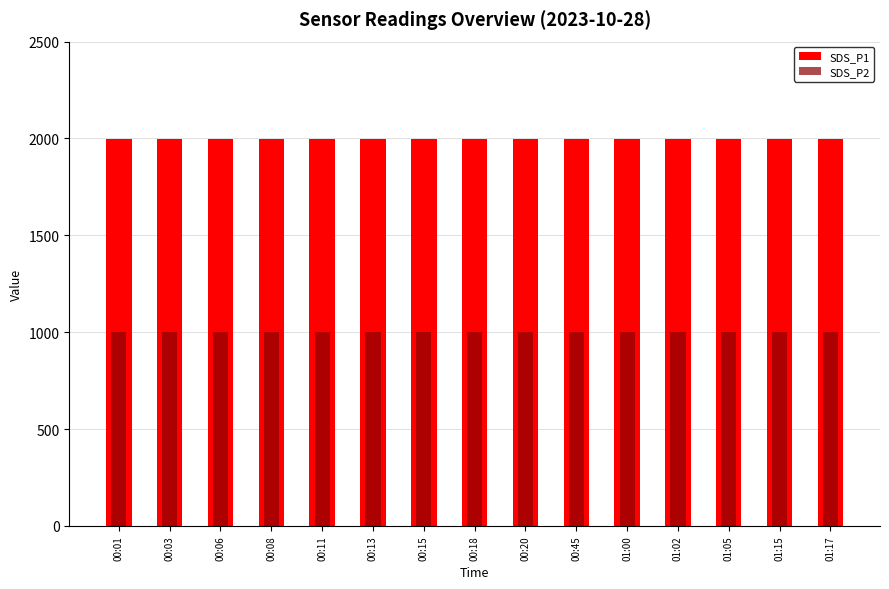

Reading right to left, list all the values displayed in this chart.

SDS_P1: 1999.9	1999.9	1999.9	1999.9	1999.9	1999.9	1999.9	1999.9	1999.9	1999.9	1999.9	1999.9	1999.9	1999.9	1999.9
SDS_P2: 999.9	999.9	999.9	999.9	999.9	999.9	999.9	999.9	999.9	999.9	999.9	999.9	999.9	999.9	999.9